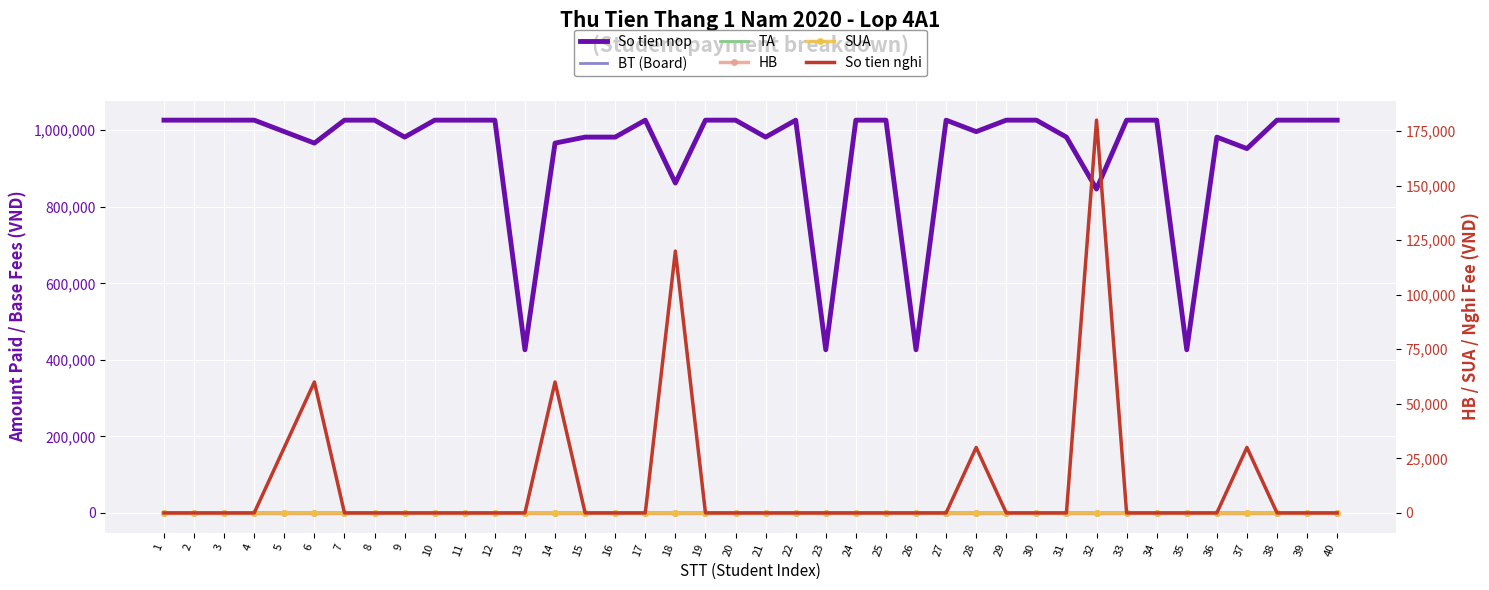

Between 1 and 22, which is larger?

1